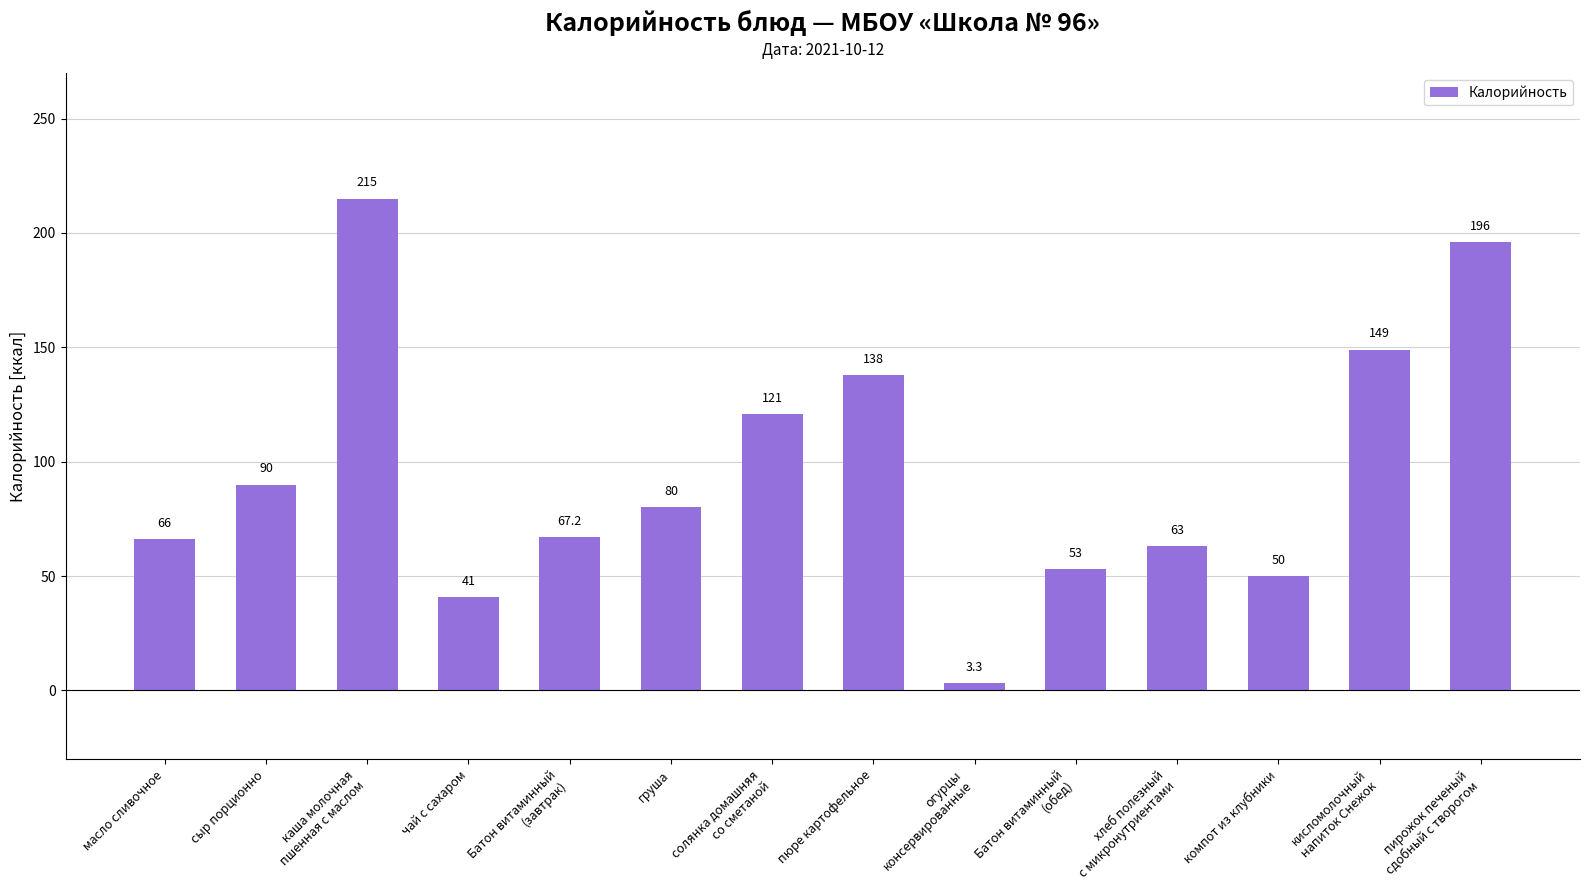

What is the minimum value shown in the chart?

3.3